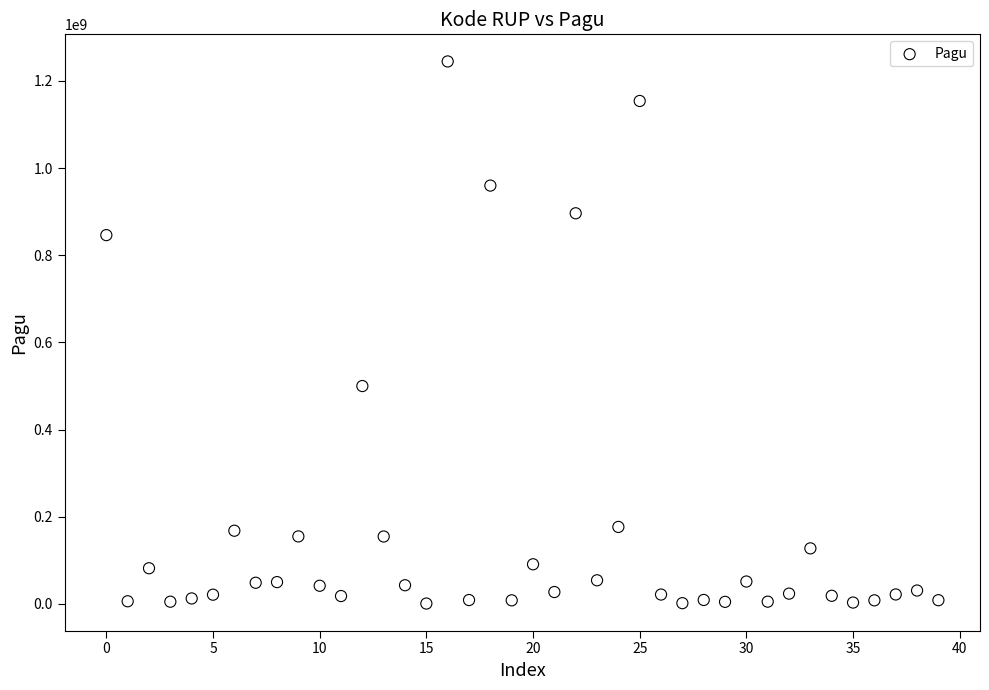

What is the range of Y values (max minus min)?

1244080000